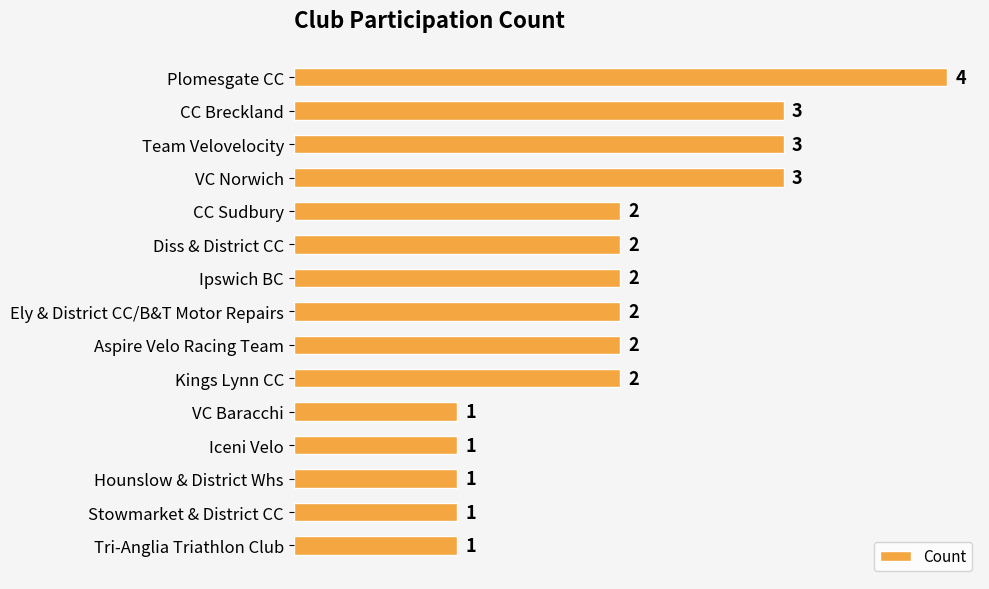

What position from the bottom is Plomesgate CC?

15